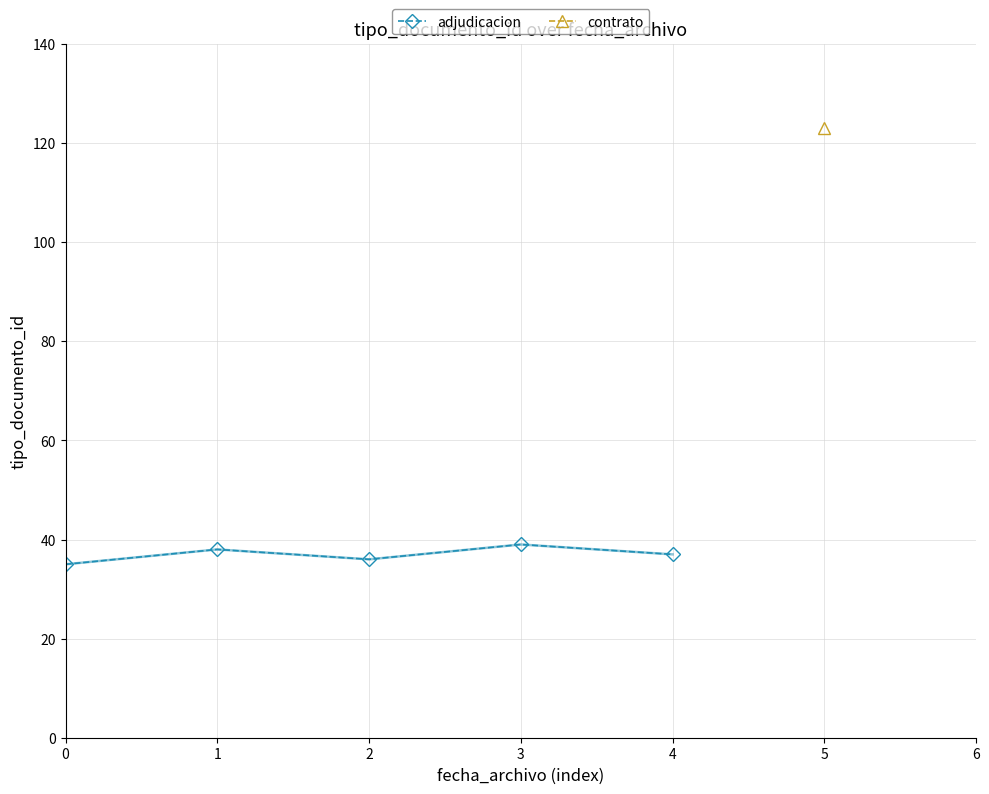

What is the value of the 2nd point from the left?

38